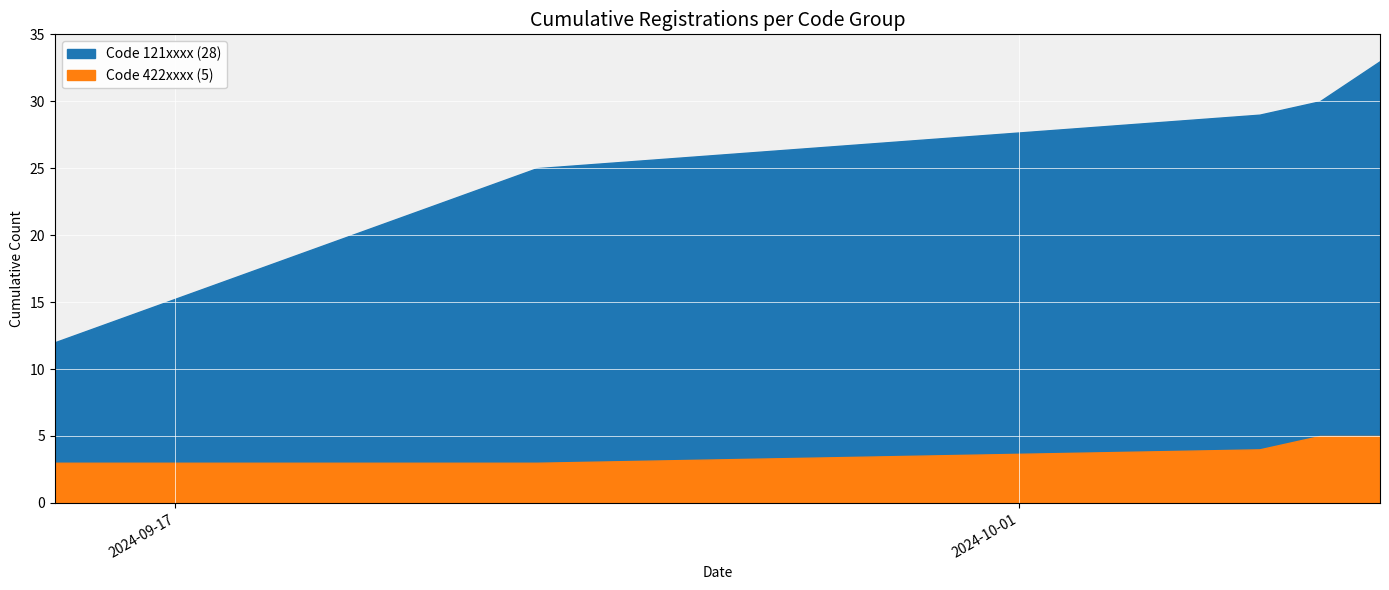

True or false: Seat No. (0) has more than 0 points higher than both neighbors.

False